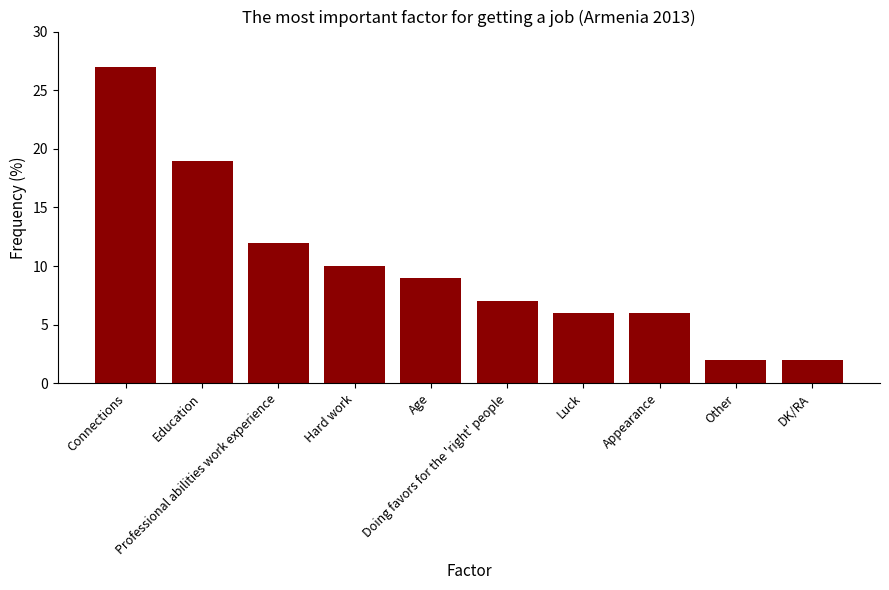

What position from the right is Doing favors for the 'right' people?

5